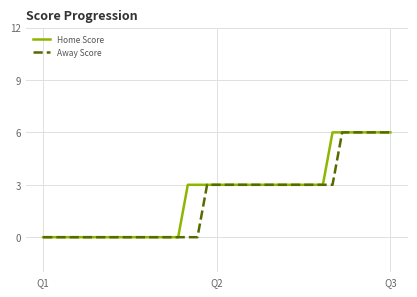

What is the highest value of the Home Score series?

6